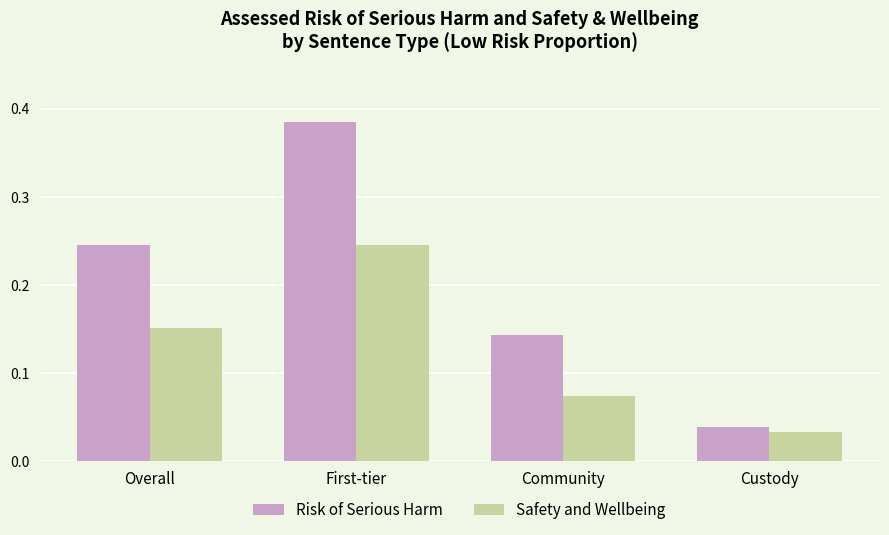

Which category has the lowest value in the Safety and Wellbeing series?

Custody